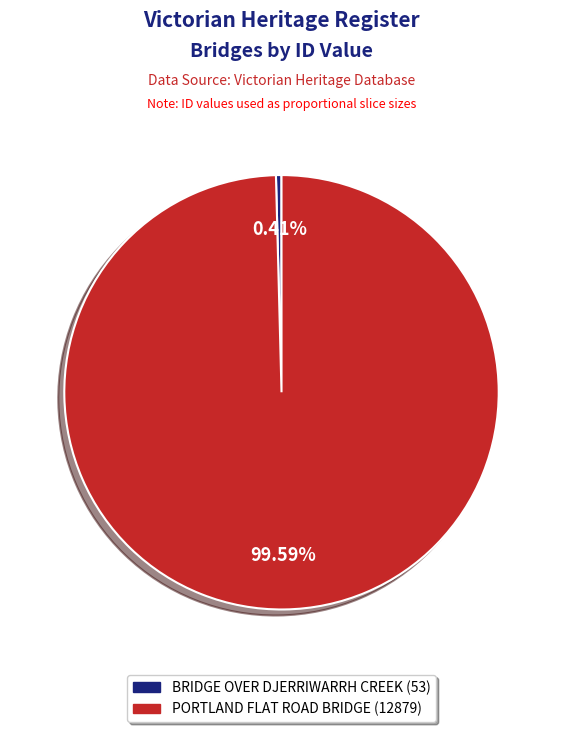

Is BRIDGE OVER DJERRIWARRH CREEK the majority of the pie?

No